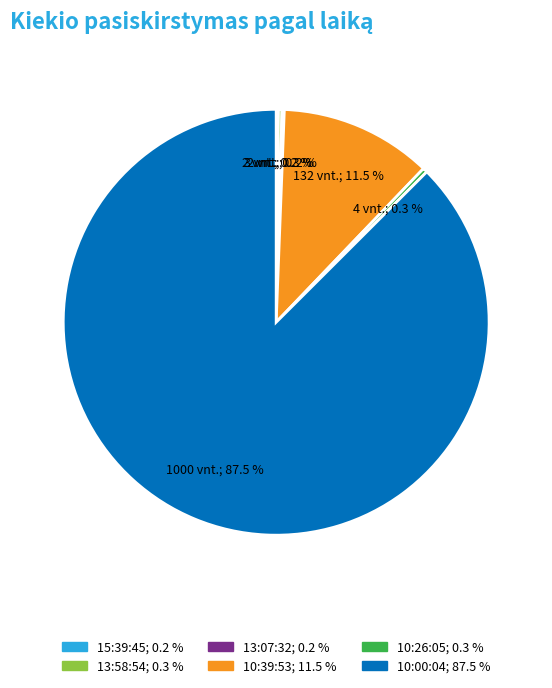

Which slice is the largest?

10:00:04